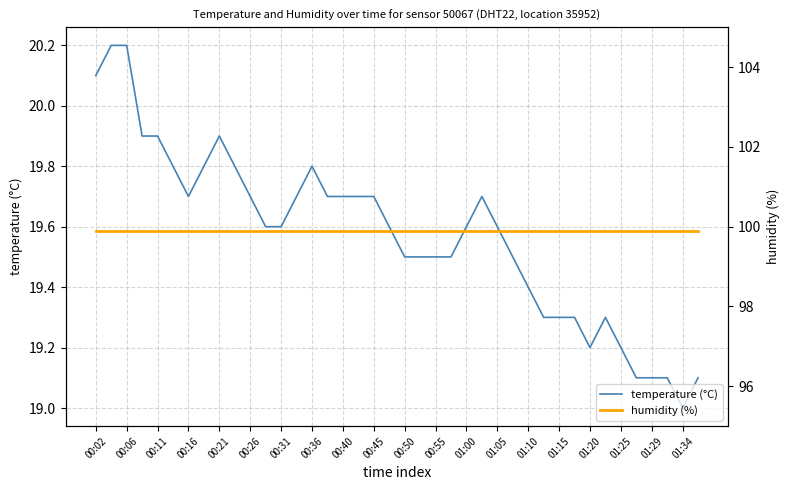

What is the average value of the temperature (°C) series?

19.6